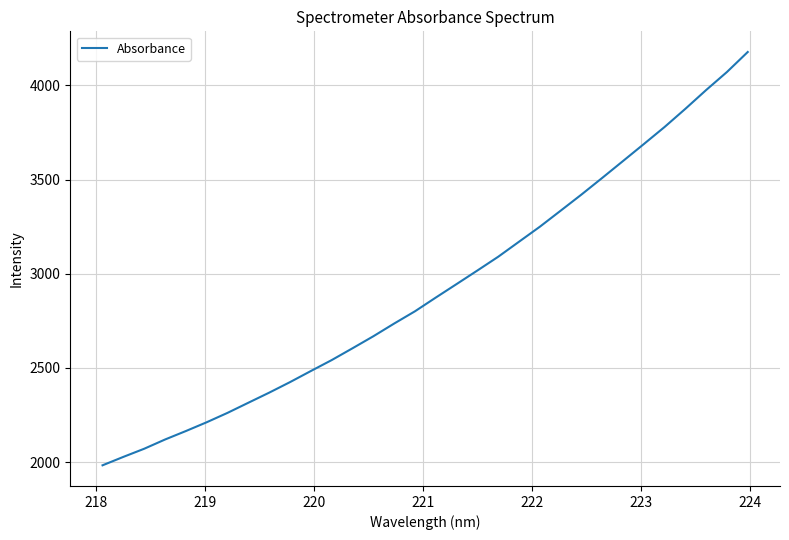

What is the difference between the maximum and minimum values?

2194.5